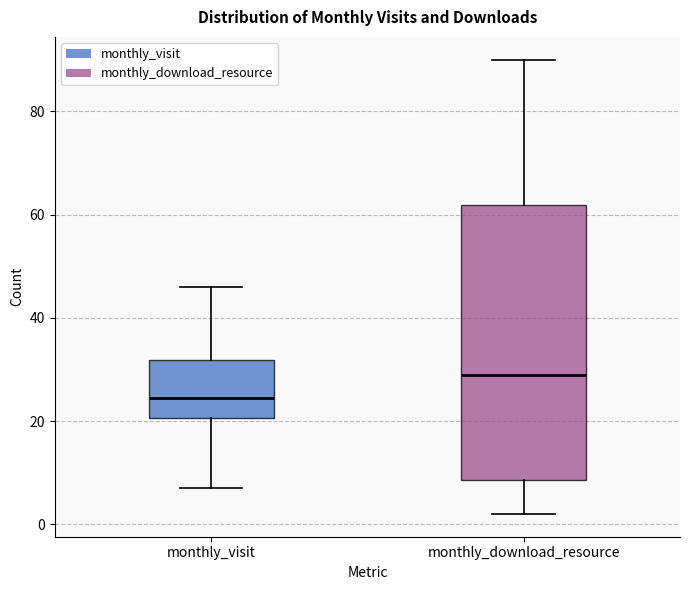

Which box has the lowest median line?

monthly_visit